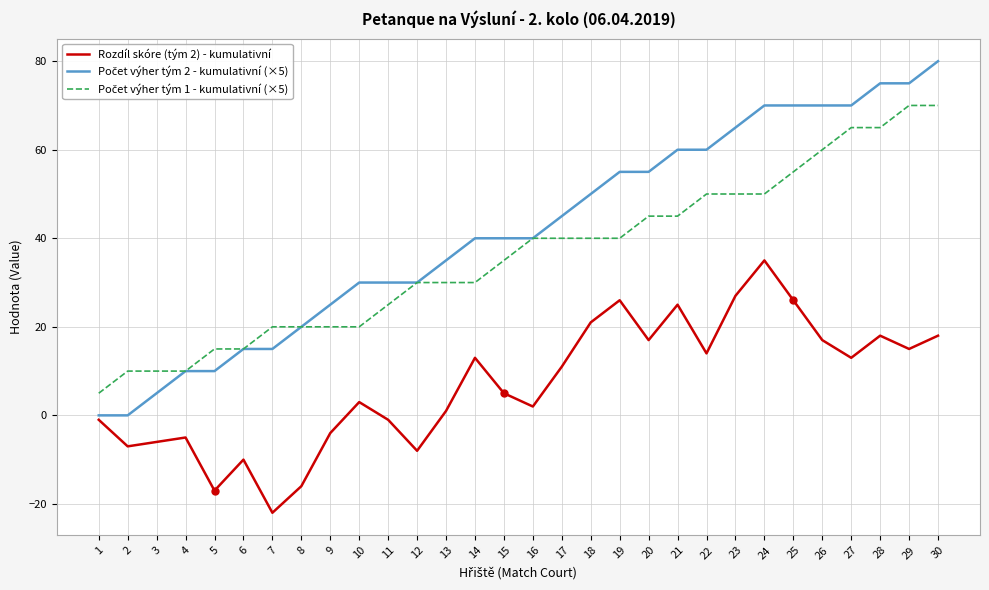

True or false: Rozdíl skóre (tým 2) - kumulativní has a value of 17 at 20.

True